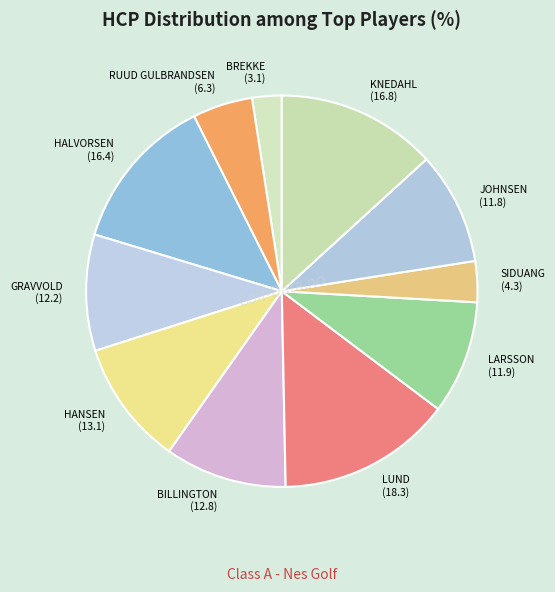

Combined, do JOHNSEN and BREKKE account for over 50%?

No